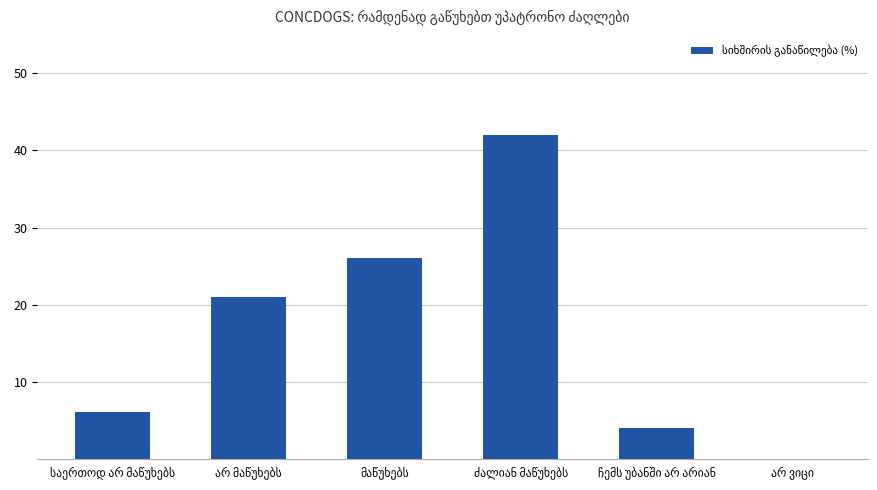

What is the maximum value shown in the chart?

42